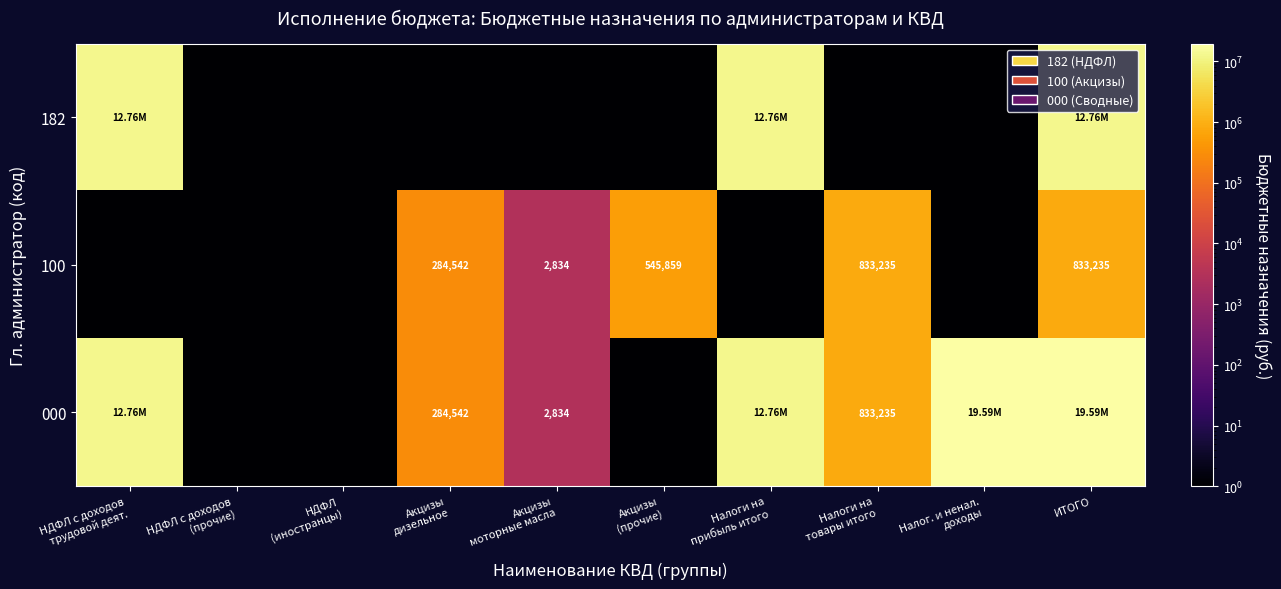

What is the difference between the maximum and minimum values in the 000 series?

19594734.9